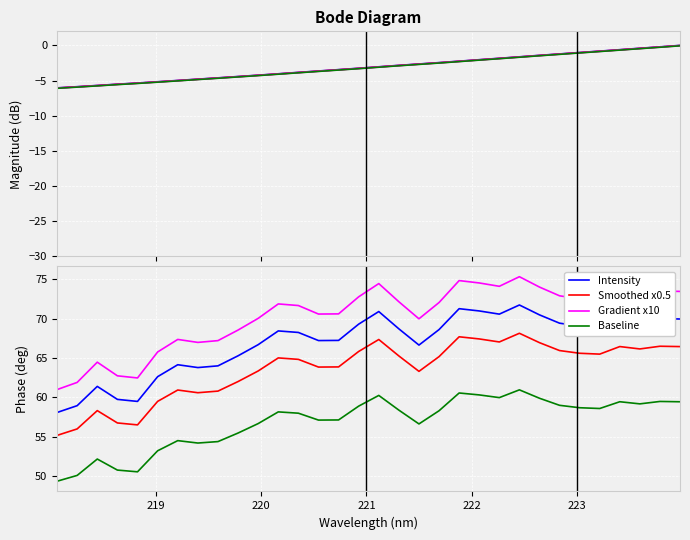

At how many categories does at least one series exceed 57?

32